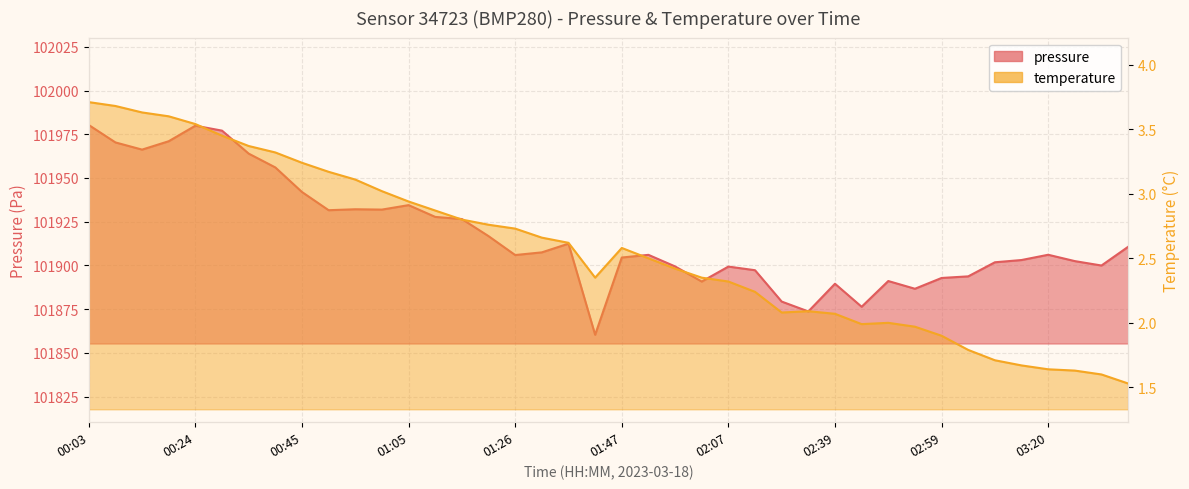

What is the difference between the pressure values at 03:36 and 03:20?

4.5